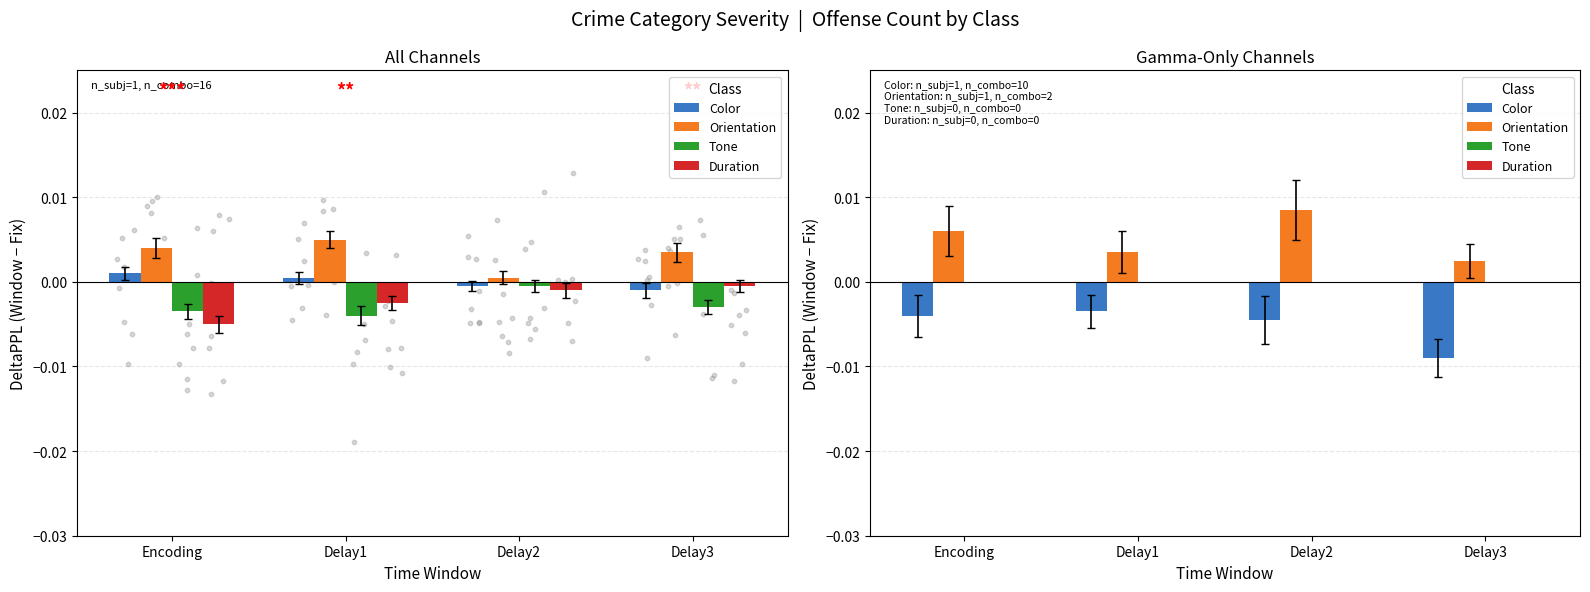

What are all the series names shown in the legend?

Color, Orientation, Tone, Duration